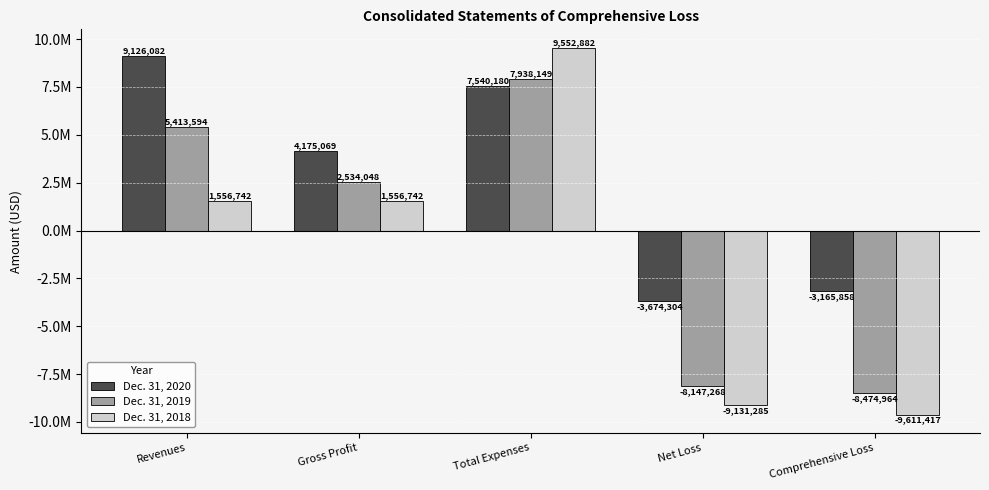

The value of Dec. 31, 2020 at Net Loss is -3674304. True or false?

True